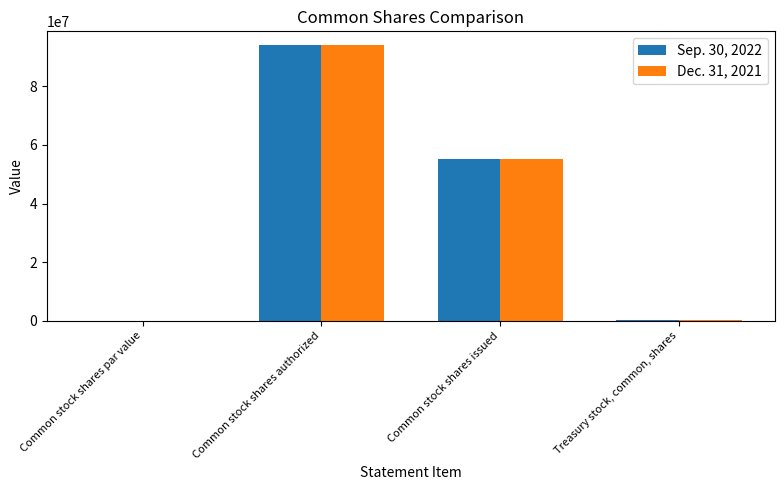

At which category is the sum across all series the highest?

Common stock shares authorized